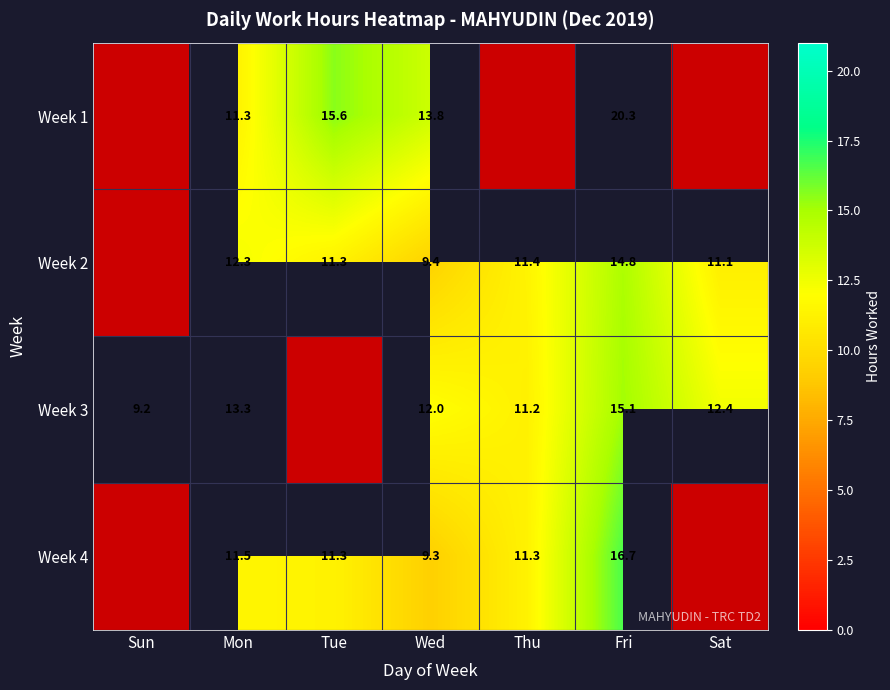

What is the difference between the highest and lowest values at Mon?

2.0